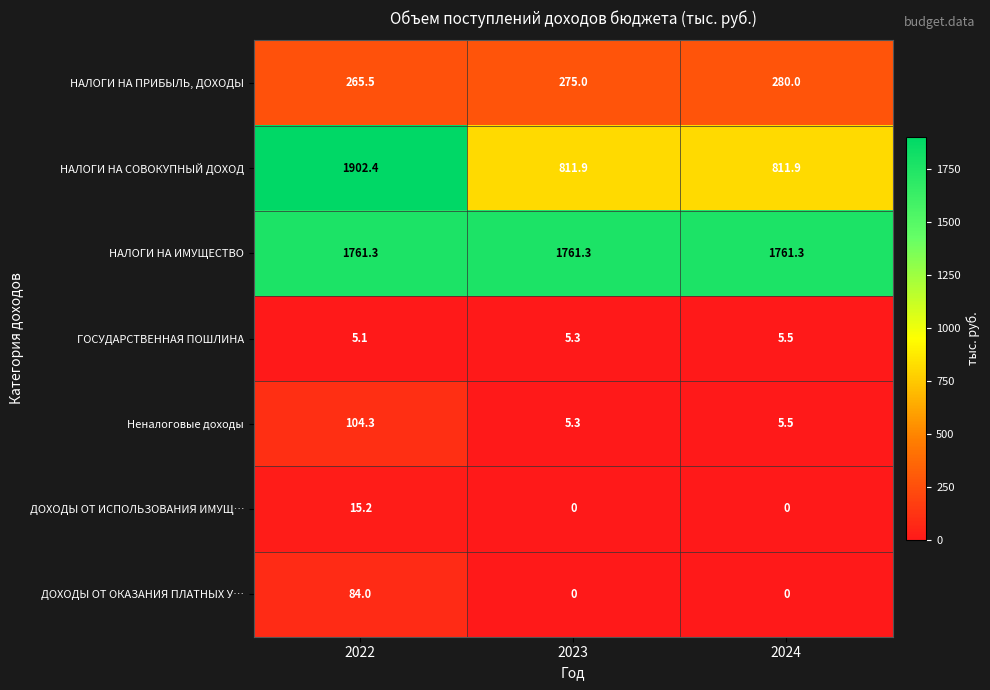

At which category is the sum across all series the highest?

2022